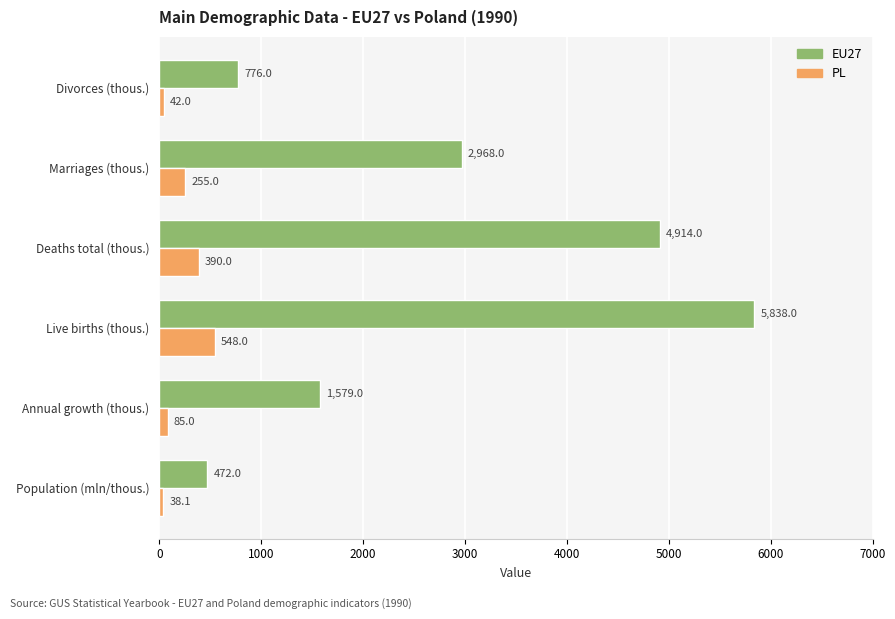

At which category is the sum across all series the highest?

Live births (thous.)